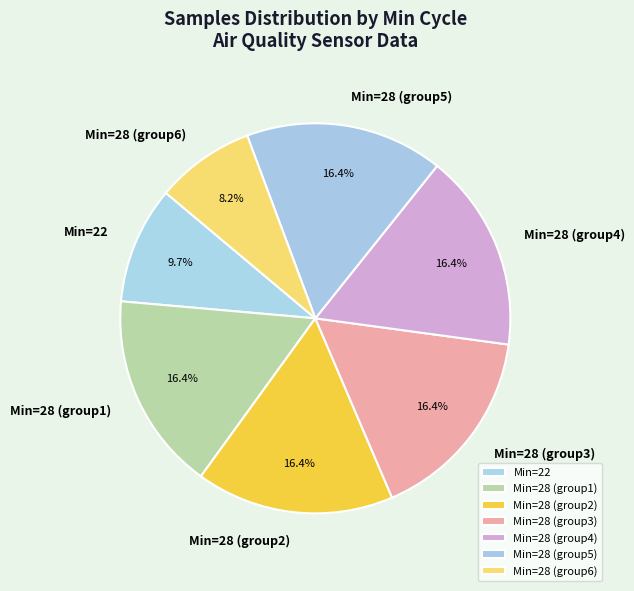

Is there any slice that represents more than half of the pie?

No